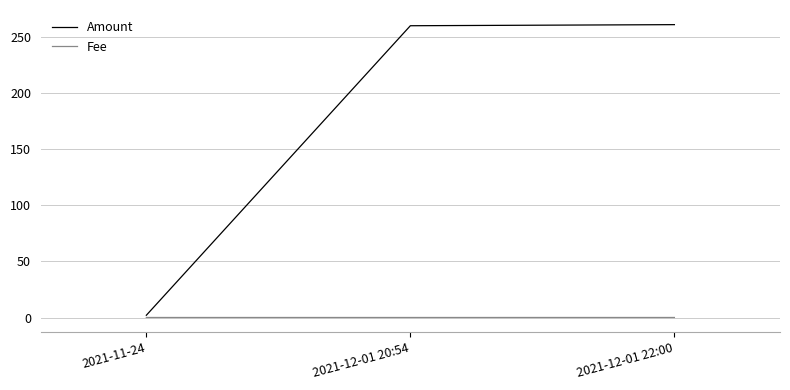

Which series changed the most between 2021-11-24 and 2021-12-01 20:54?

Amount